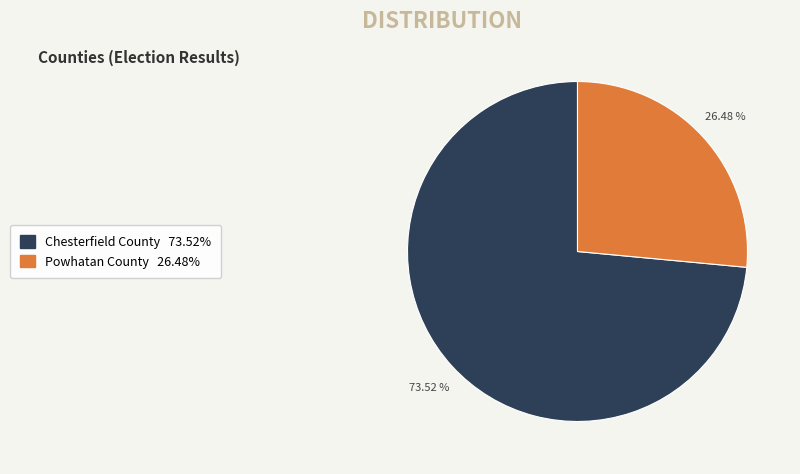

What percentage do Chesterfield County and Powhatan County together represent?

100.0%